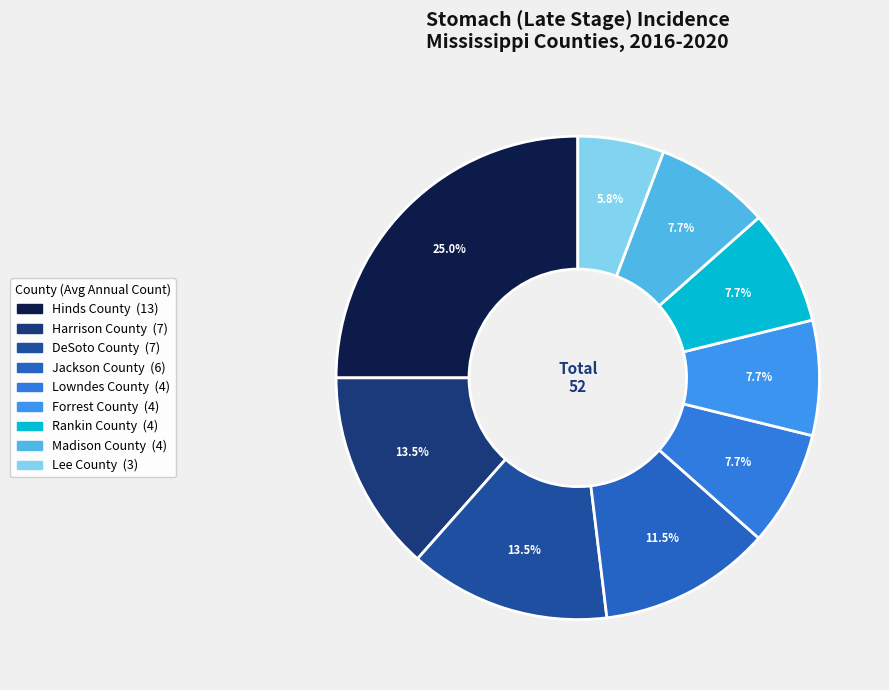

How many slices are in this pie chart?

9